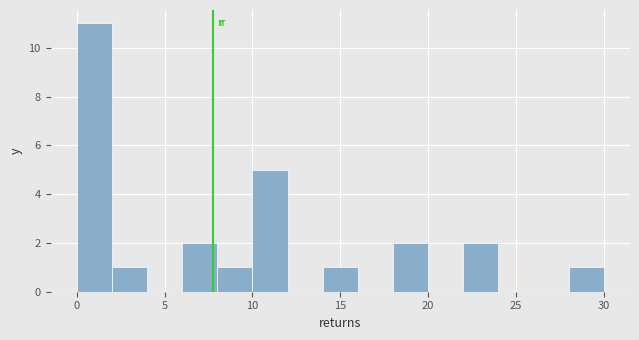

What is the height of the bar covering 8 to 10 on the x-axis? The values are not printed on the chart, so give them approximately, as read against the axis.

1